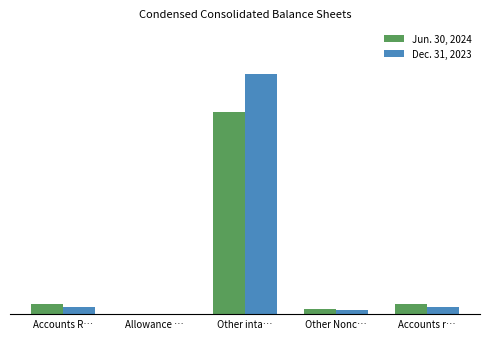

At Allowance …, list the series in order from smallest to largest.

Jun. 30, 2024, Dec. 31, 2023